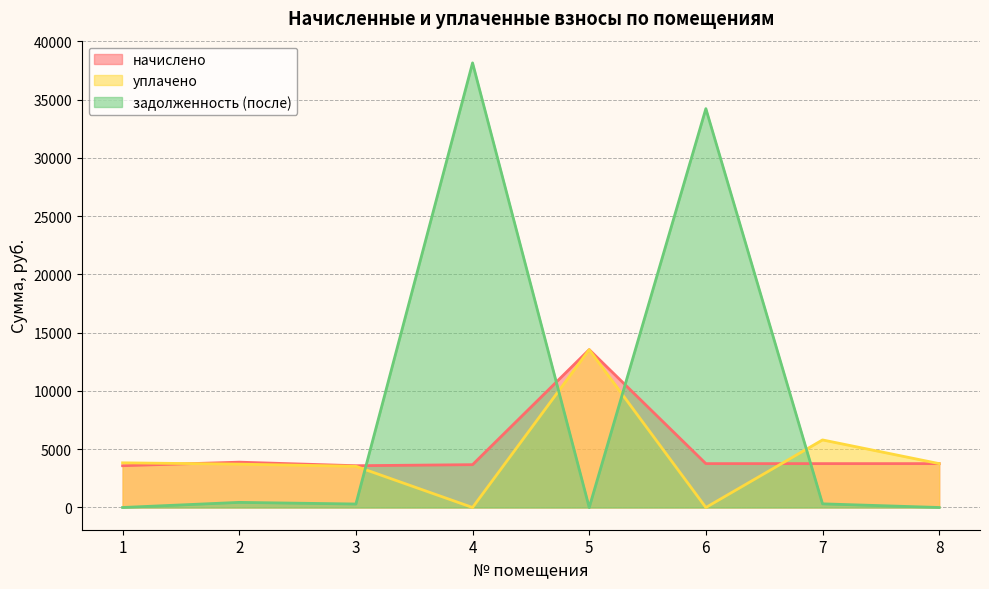

How many times do начислено and уплачено cross each other?

2